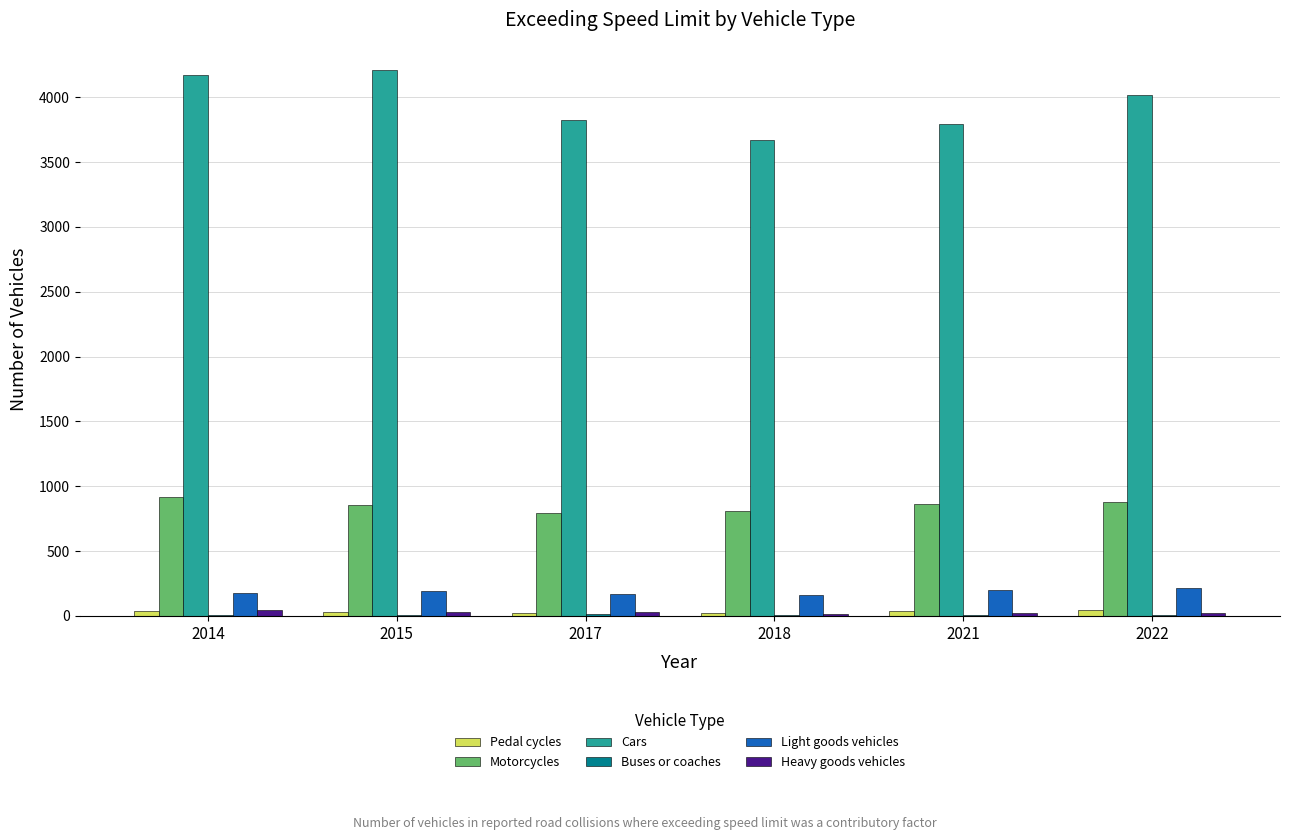

What is the spread (max minus min) of values at 2022?

4009